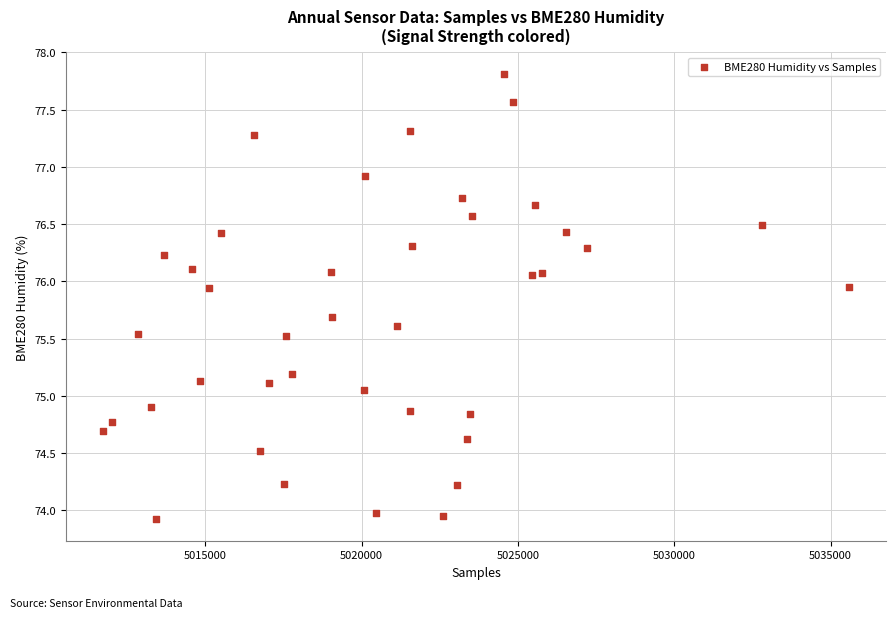

What is the range of Y values (max minus min)?

3.9